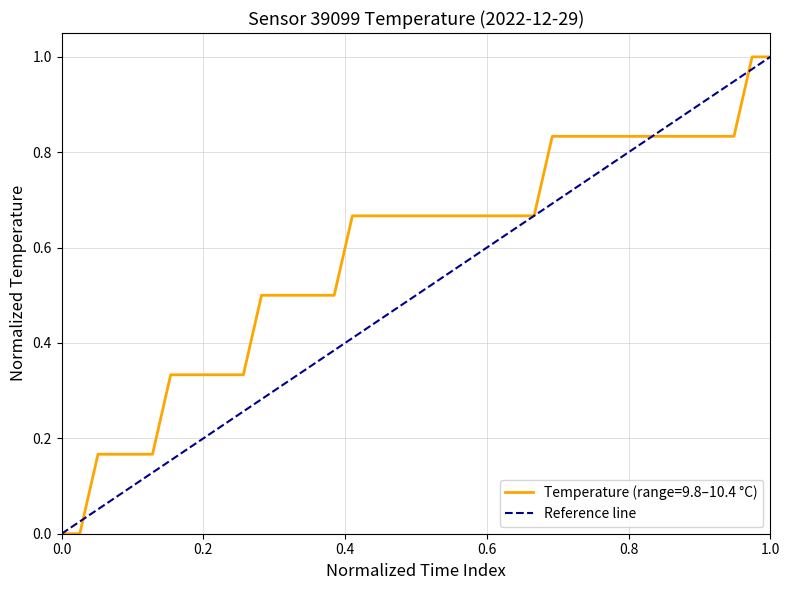

What is the highest value of the Temperature (range=9.8–10.4 °C) series?

1.0